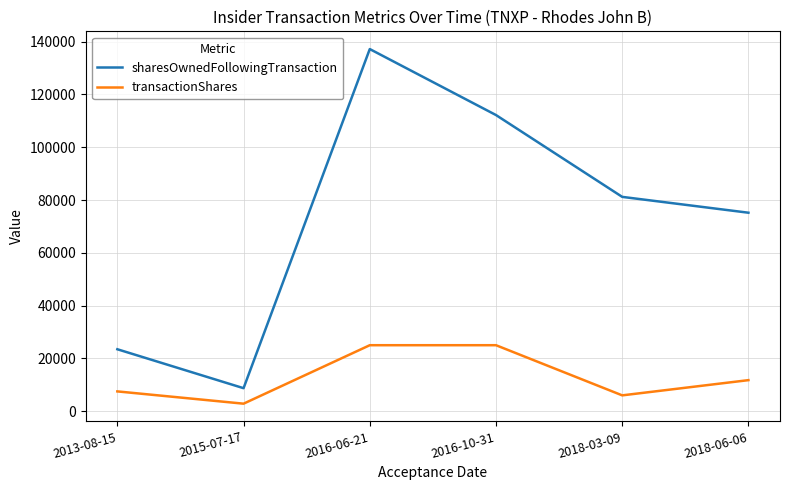

Which series has the widest spread of values?

sharesOwnedFollowingTransaction